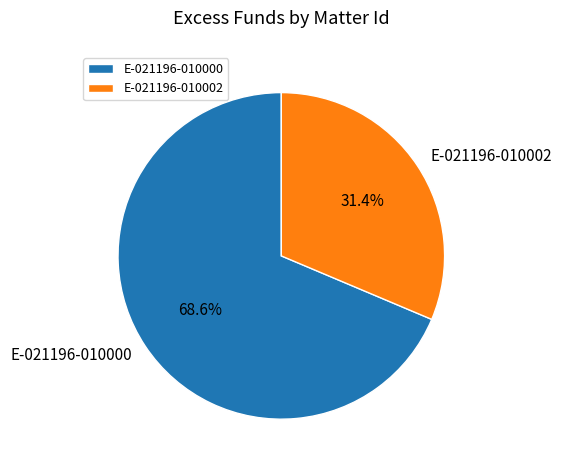

Approximately how many times larger is the value at E-021196-010002 compared to E-021196-010000?

0.5